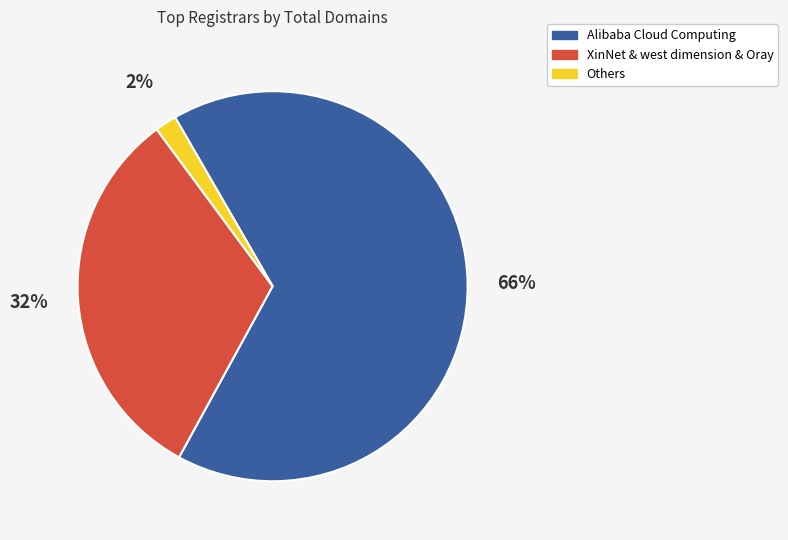

How many segments does this pie chart have?

3